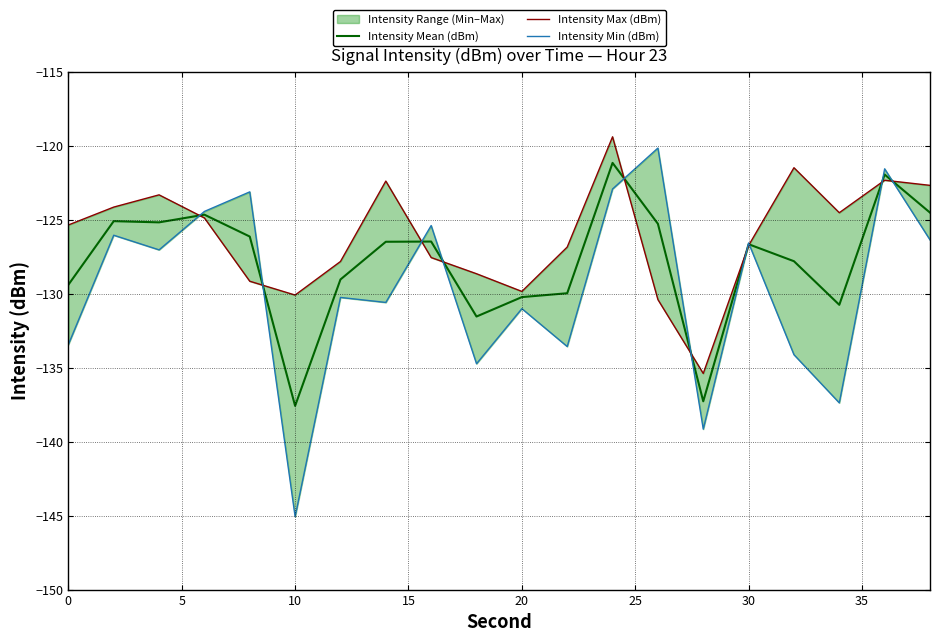

Which series has the widest spread of values?

Intensity Min (dBm)